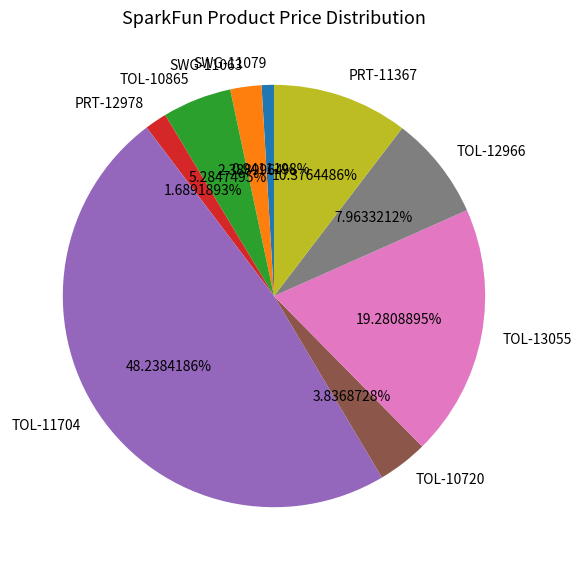

Does PRT-11367 account for over 50% of the chart?

No